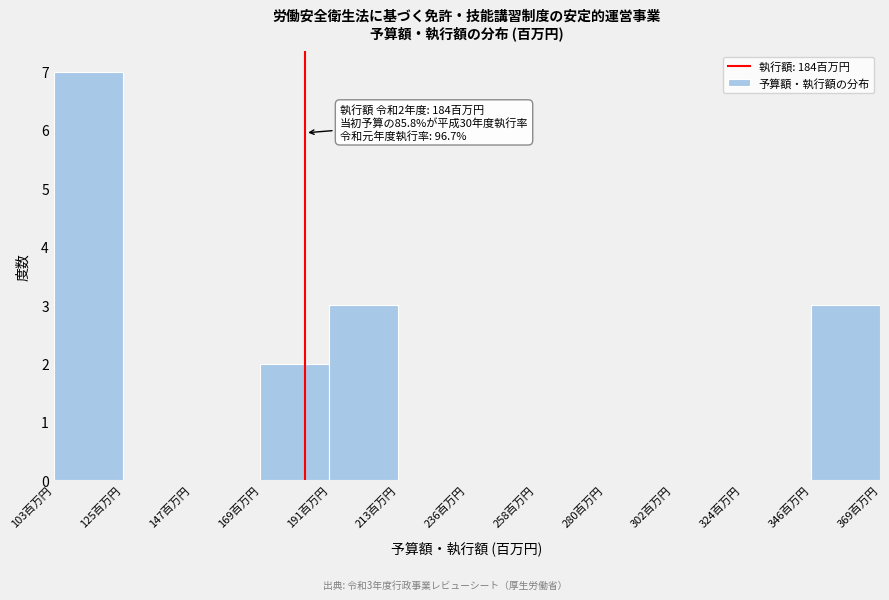

Over which range of the x-axis is the bar tallest?

105 to 125